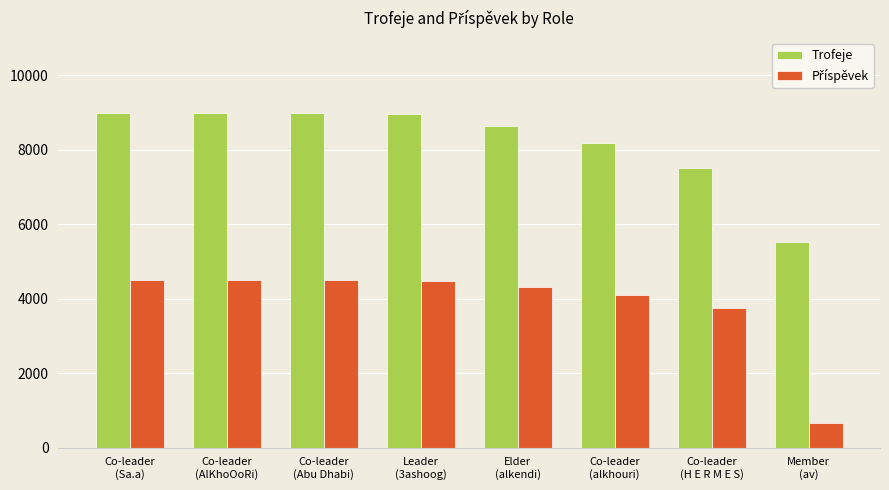

What is the minimum value shown in the chart?

662